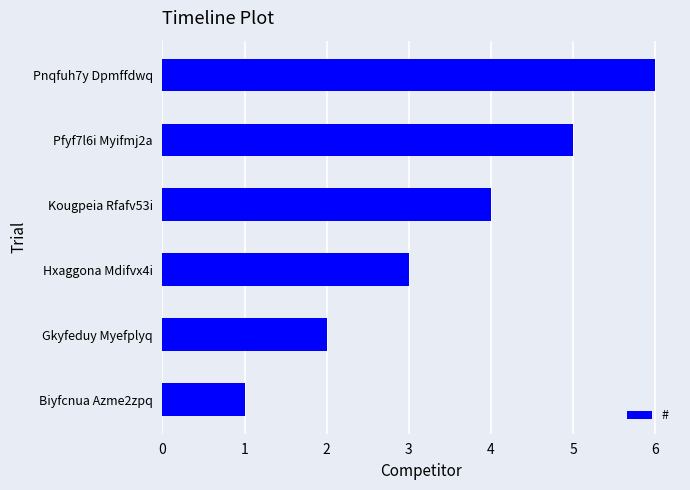

What is the greatest value displayed?

6